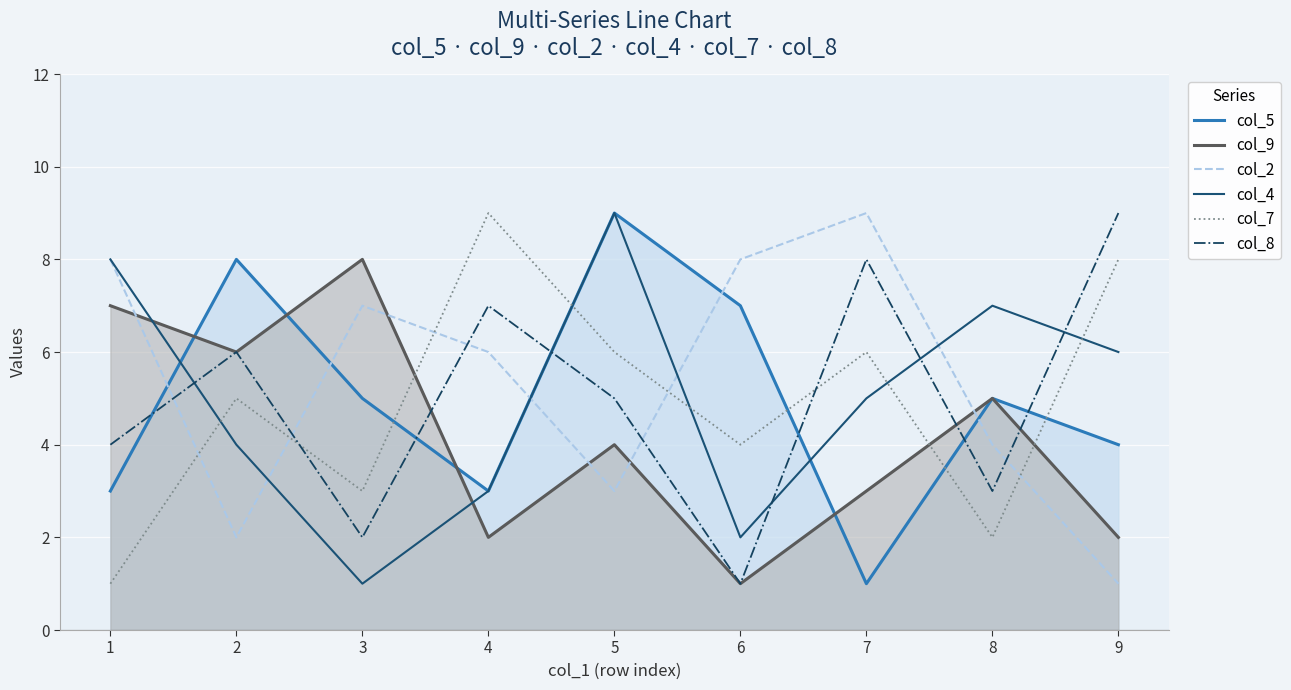

Between 8 and 2, which is larger?

2